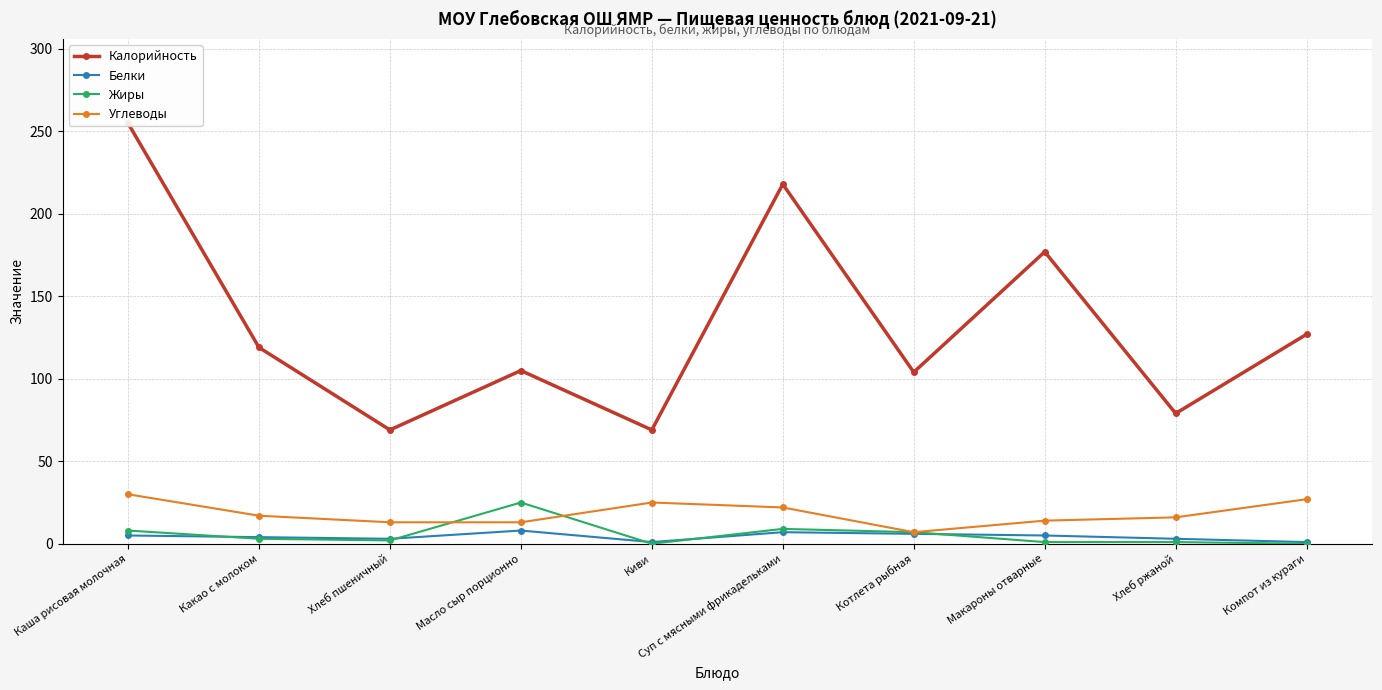

At how many categories does at least one series exceed 212?

2